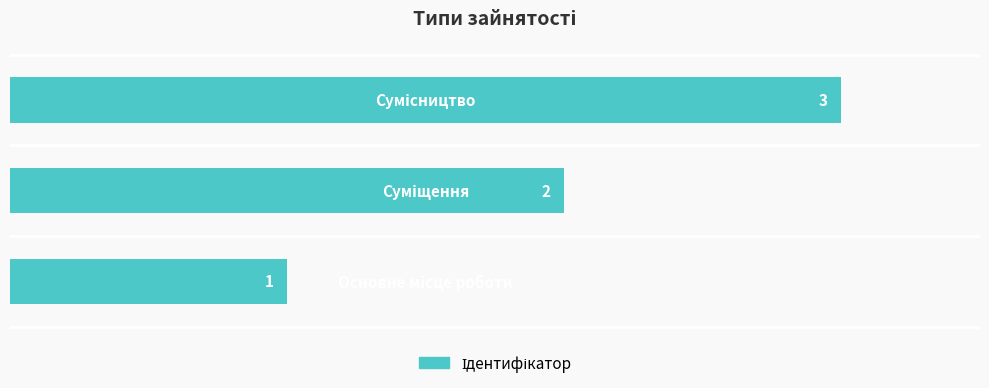

How many data points are less than 2?

1